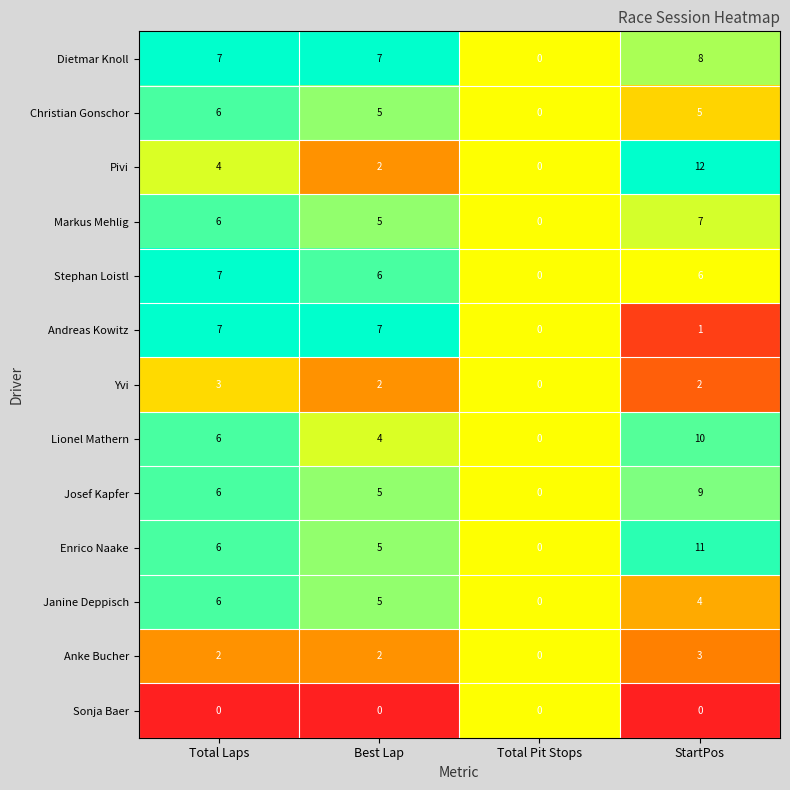

Count the number of categories in the chart.

4